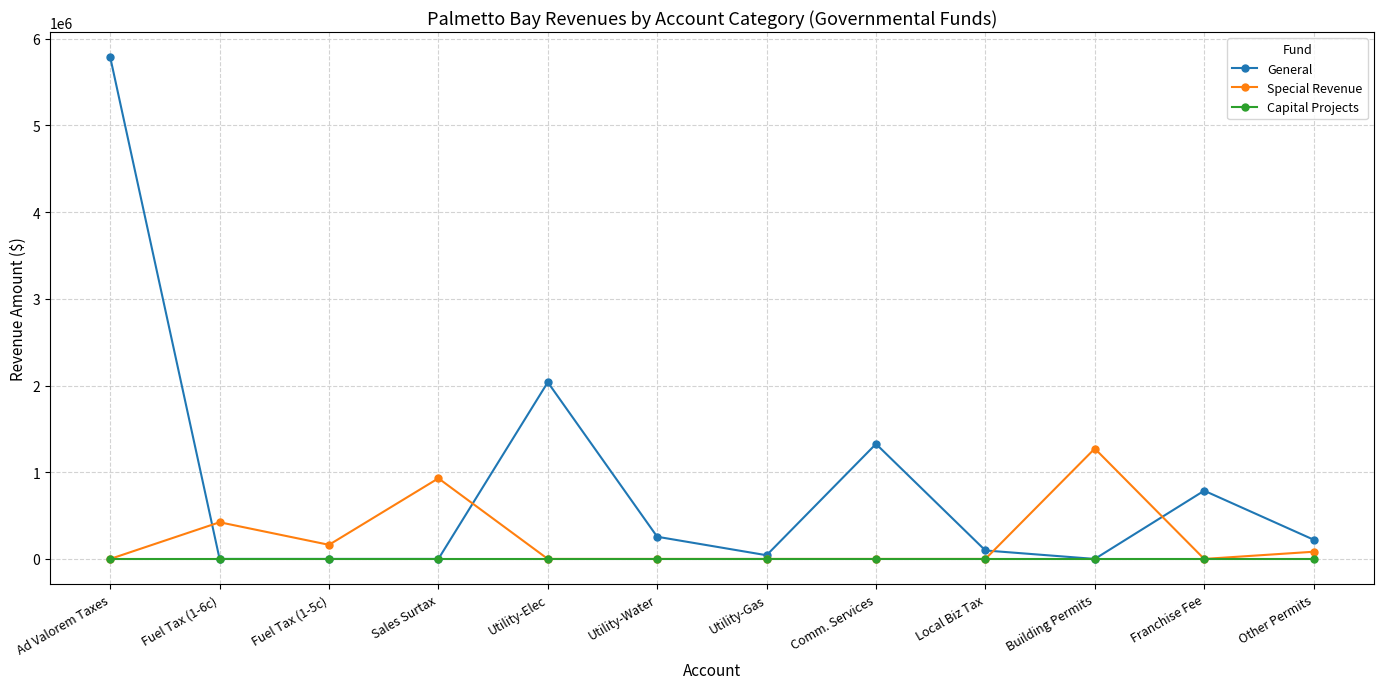

At how many categories does at least one series exceed 5552400?

1